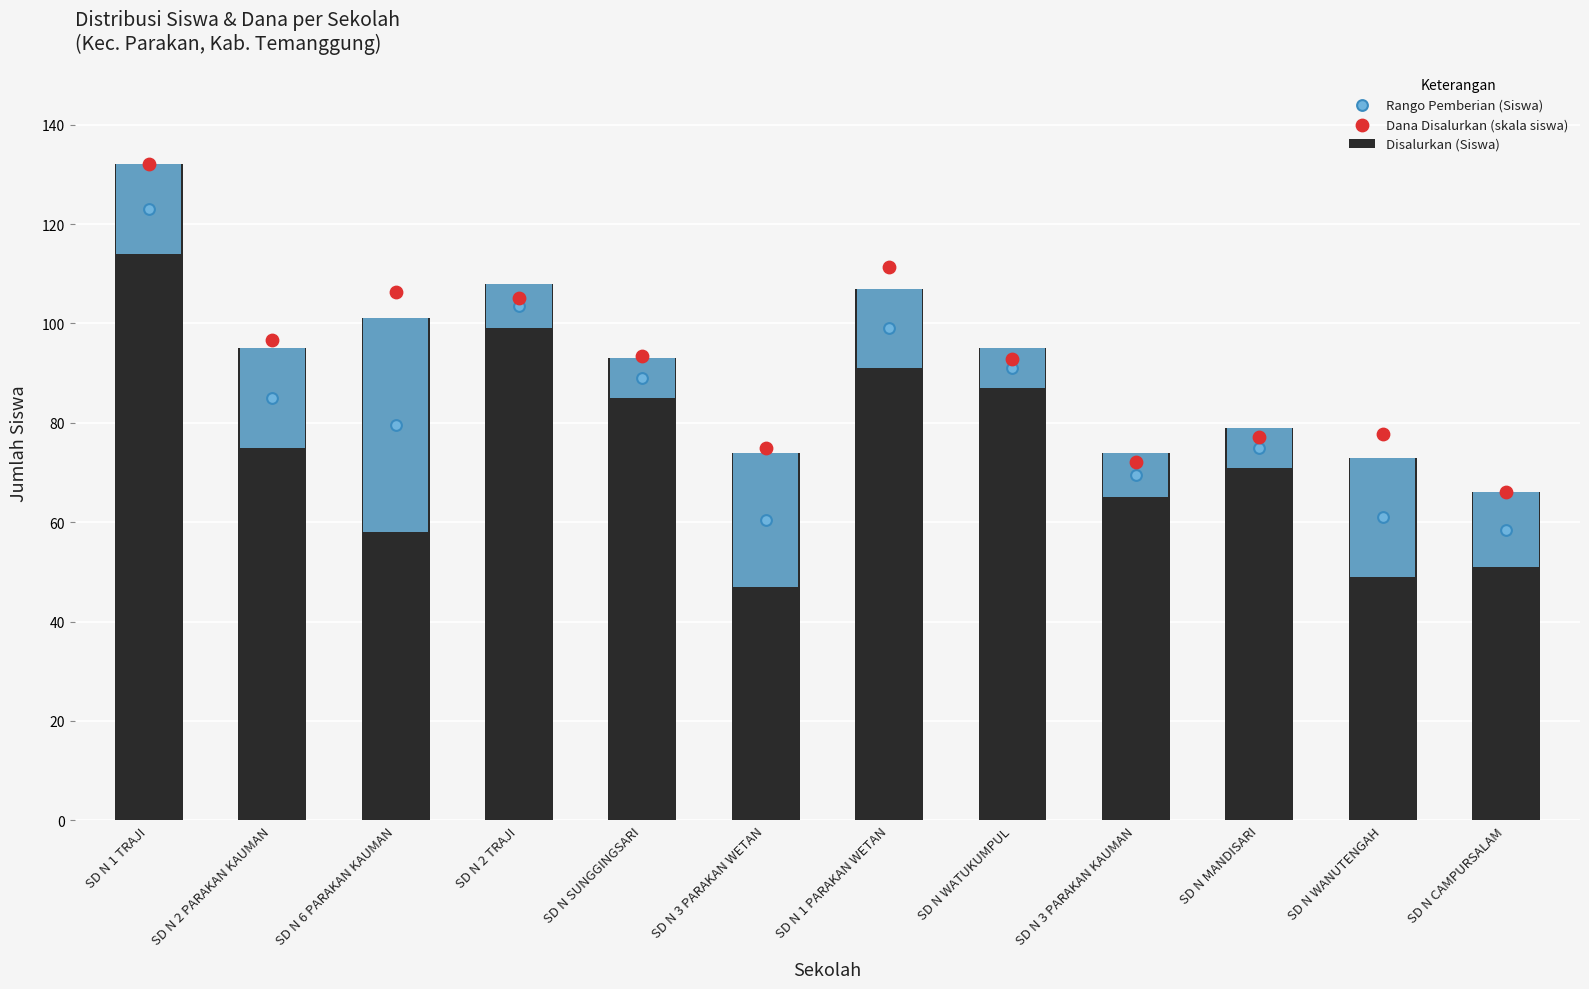

Which series has the largest total across all categories?

Dana Disalurkan (skala siswa)